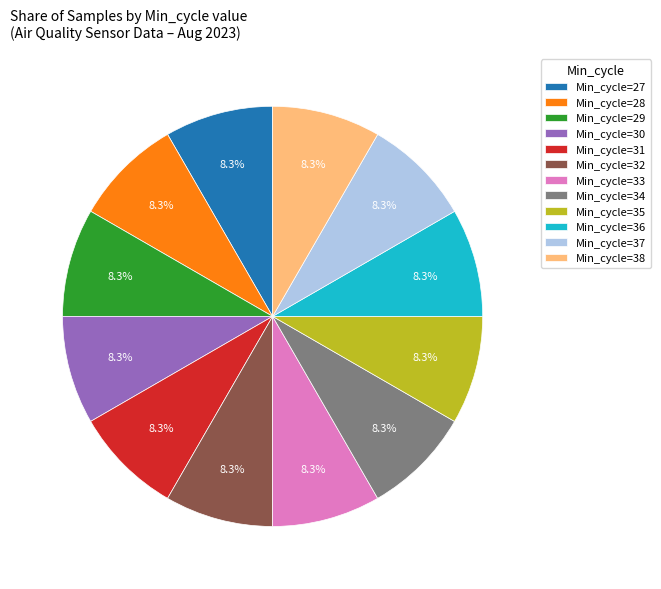

Approximately how many times larger is the value at Min_cycle=28 compared to Min_cycle=27?

1.0